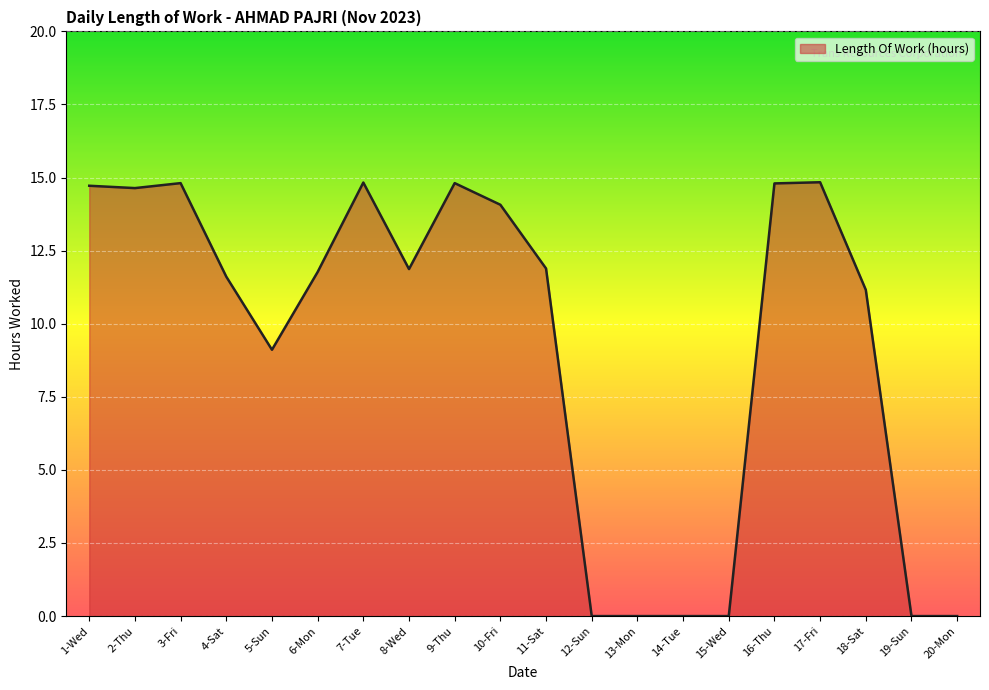

What is the label of the 20th point from the right?

1-Wed